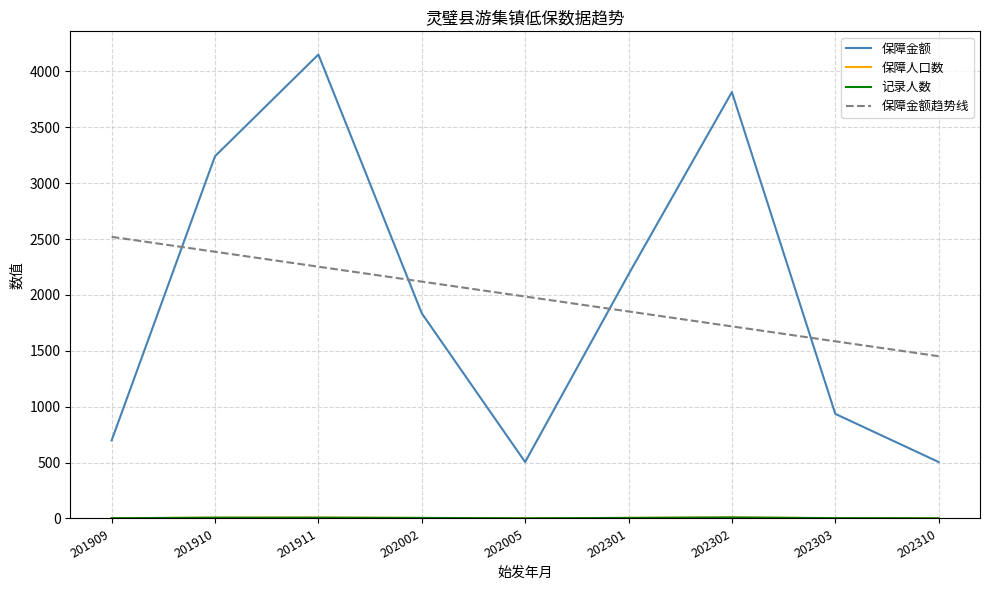

Which series changed the most between 201911 and 202002?

保障金额